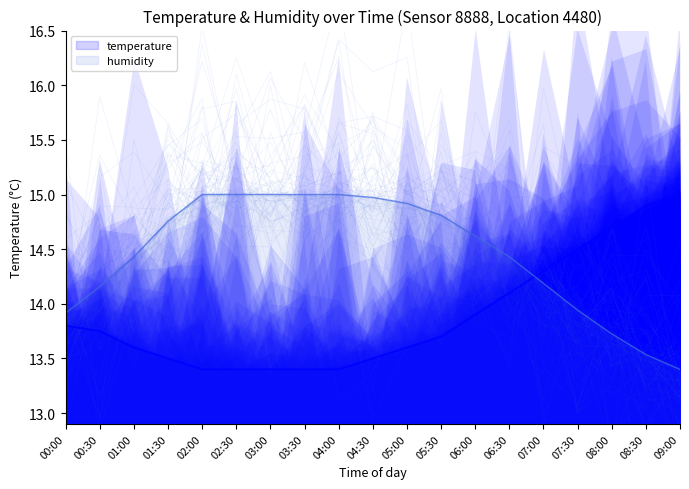

At which category does the chart reach its minimum across all series?

02:00